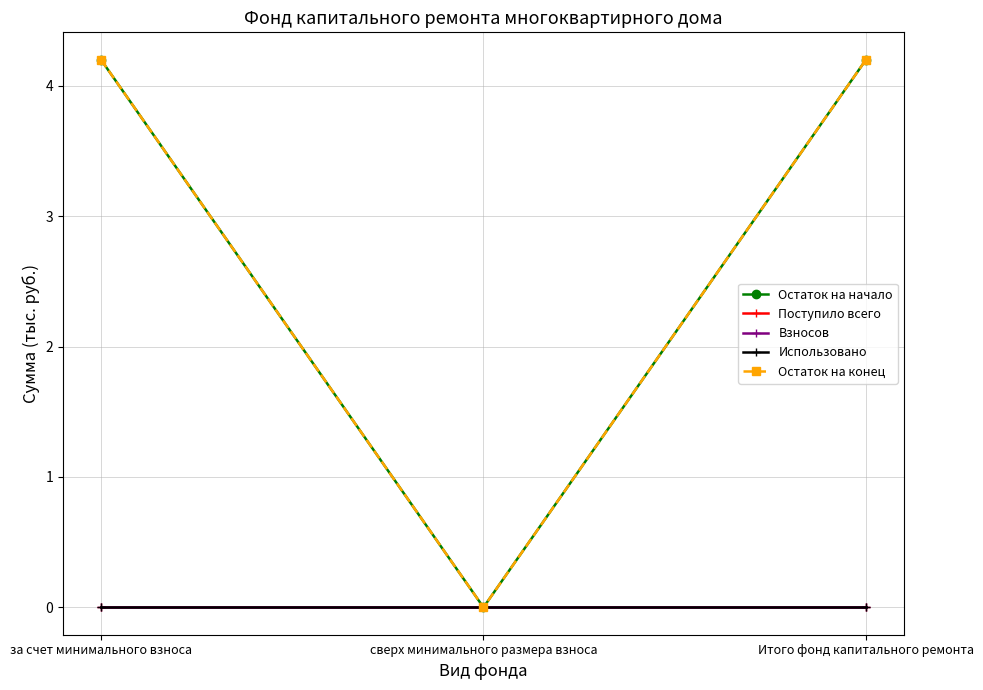

True or false: Использовано has a value of 0.0 at Итого фонд капитального ремонта.

True